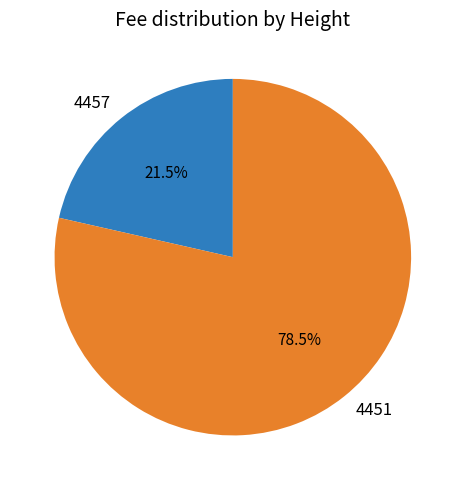

Rank the categories by value from highest to lowest.

4451, 4457